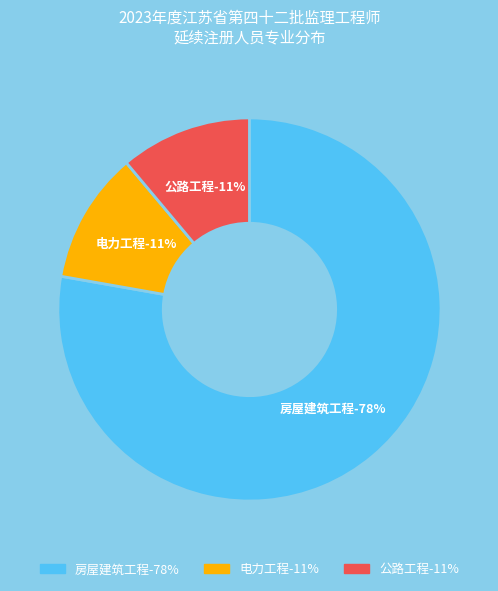

Do 房屋建筑工程 and 公路工程 together represent more than half of the pie?

Yes